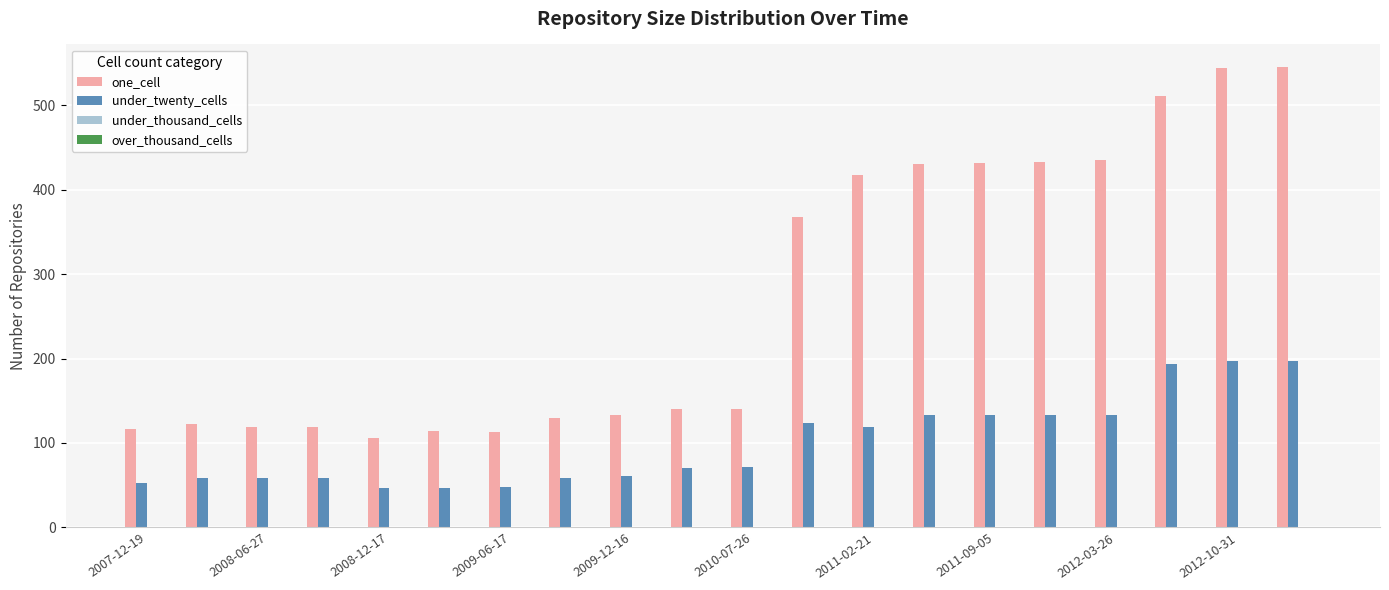

Which series has the widest spread of values?

one_cell